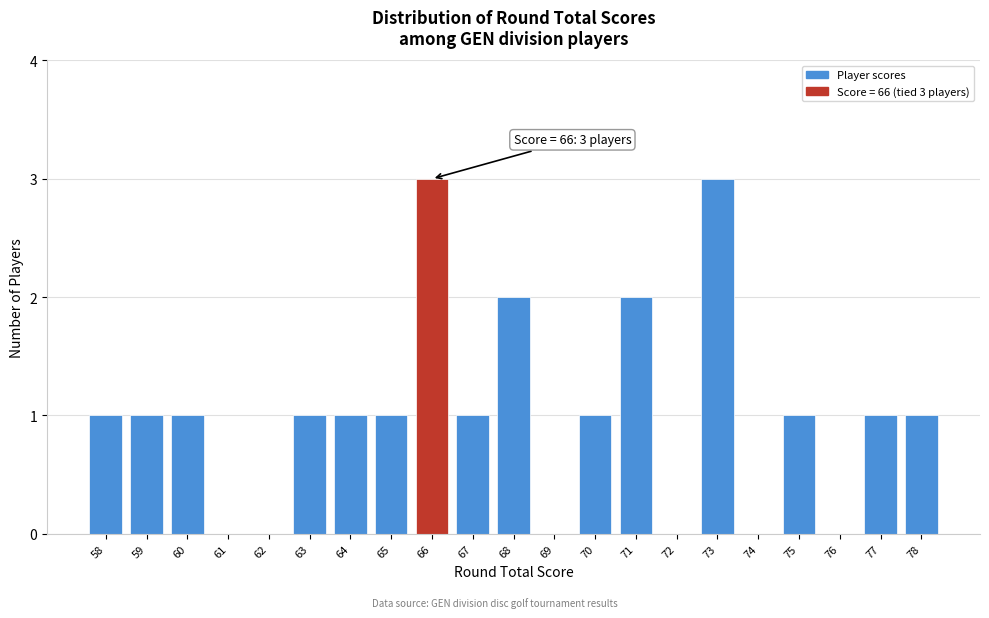

Reading left to right, transcribe all the data shown in this chart.

58=1	59=1	60=1	61=0	62=0	63=1	64=1	65=1	66=3	67=1	68=2	69=0	70=1	71=2	72=0	73=3	74=0	75=1	76=0	77=1	78=1